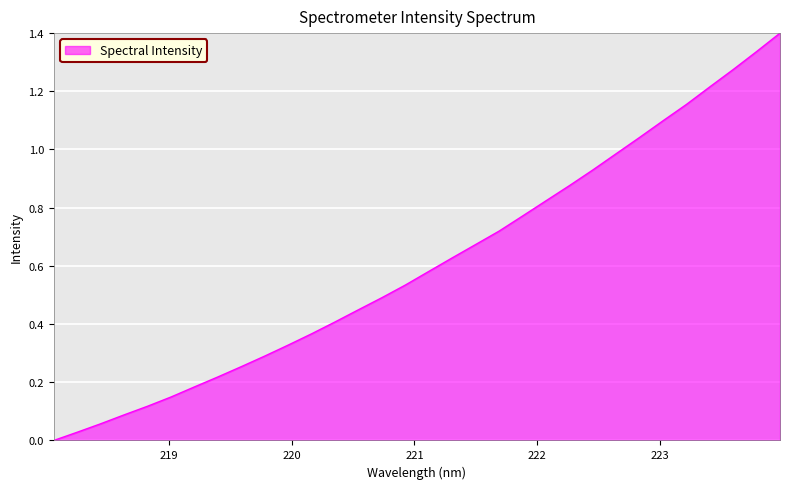

What is the greatest value displayed?

1.4